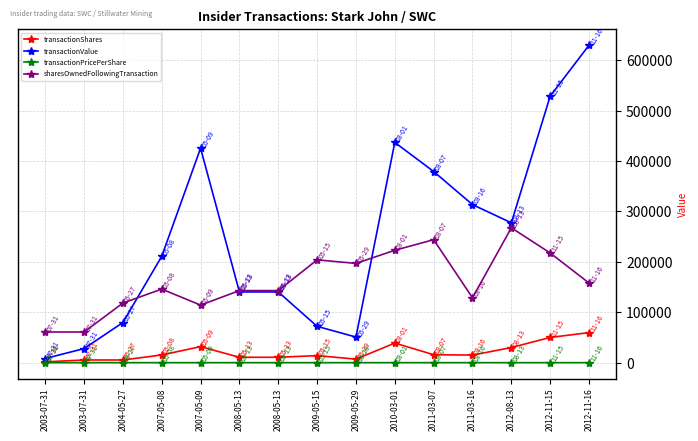

Which series has the largest range (max minus min)?

transactionValue